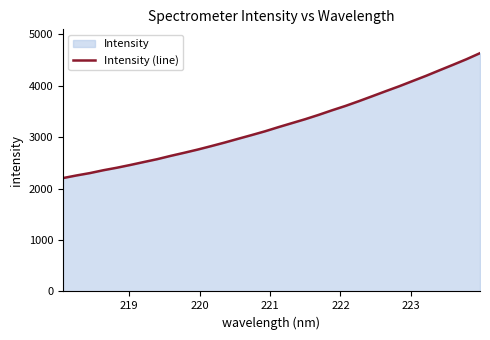

How many distinct data groups are displayed?

1